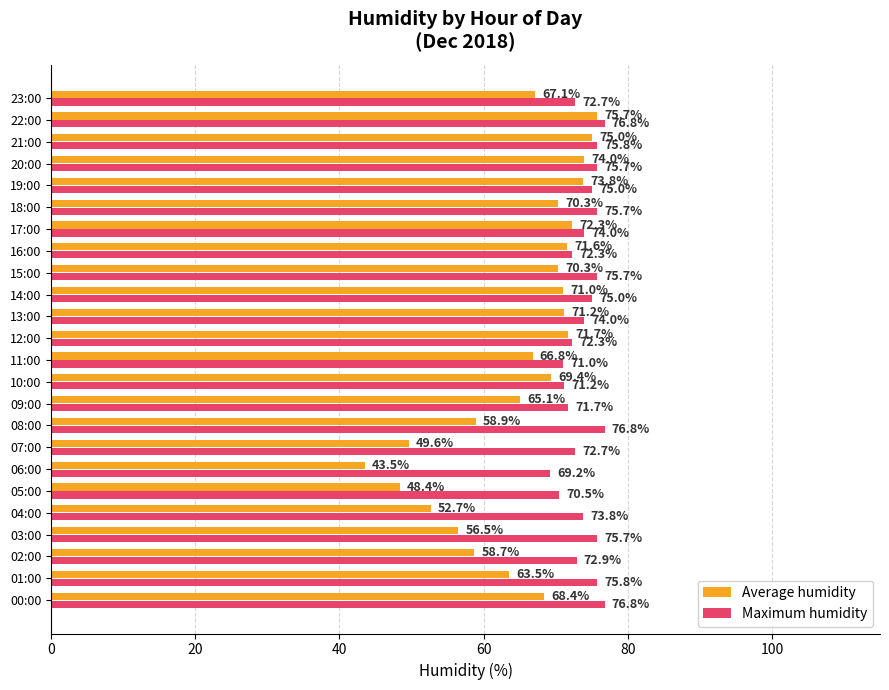

True or false: Average humidity has a value of 109.8 at 22:00.

False